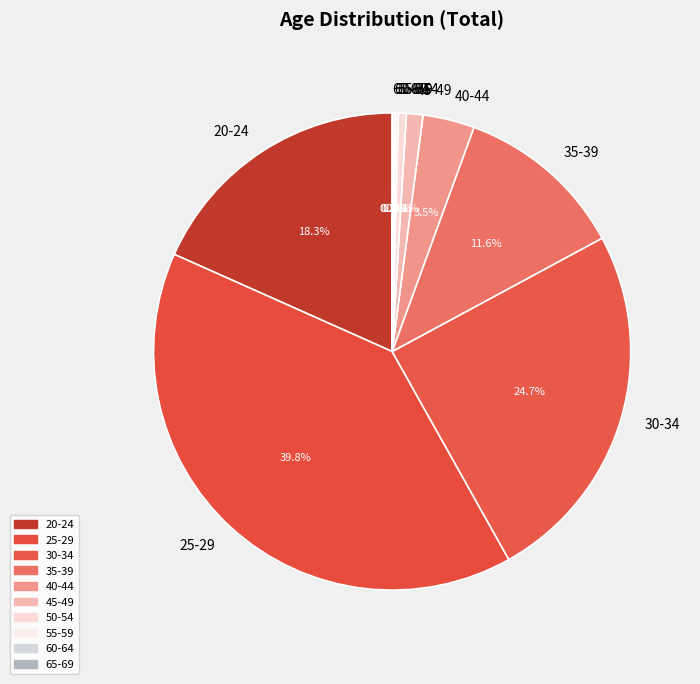

What percentage is NOT represented by 30-34?

75.3%